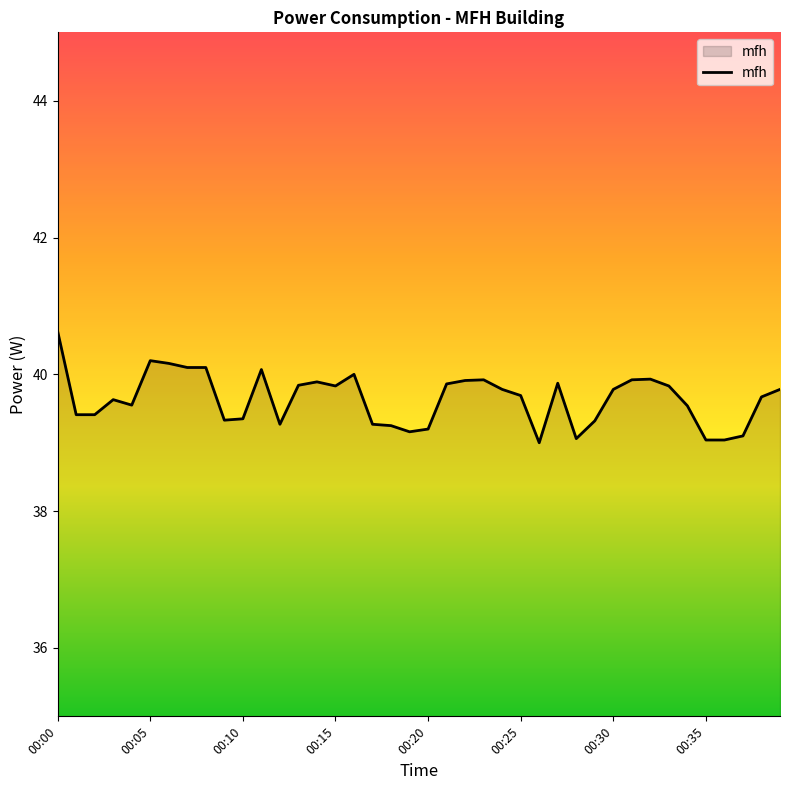

What is the smallest value displayed?

39.0